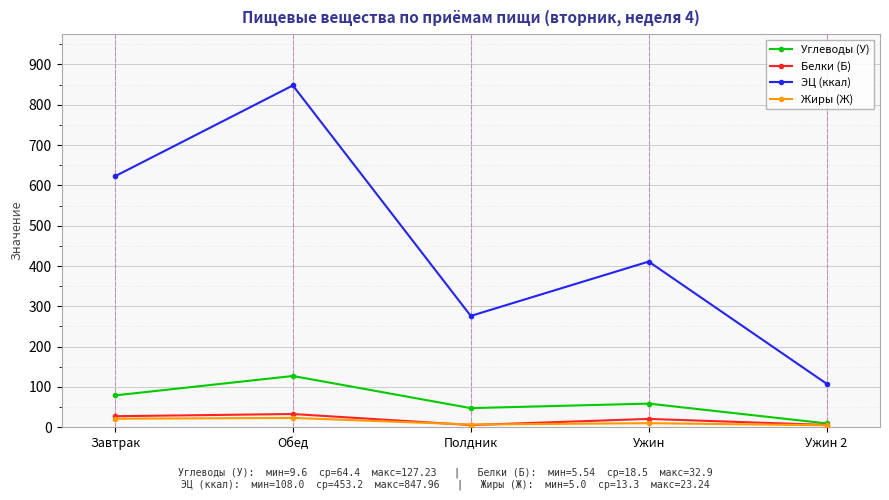

Which category has the lowest value in the ЭЦ (ккал) series?

Ужин 2